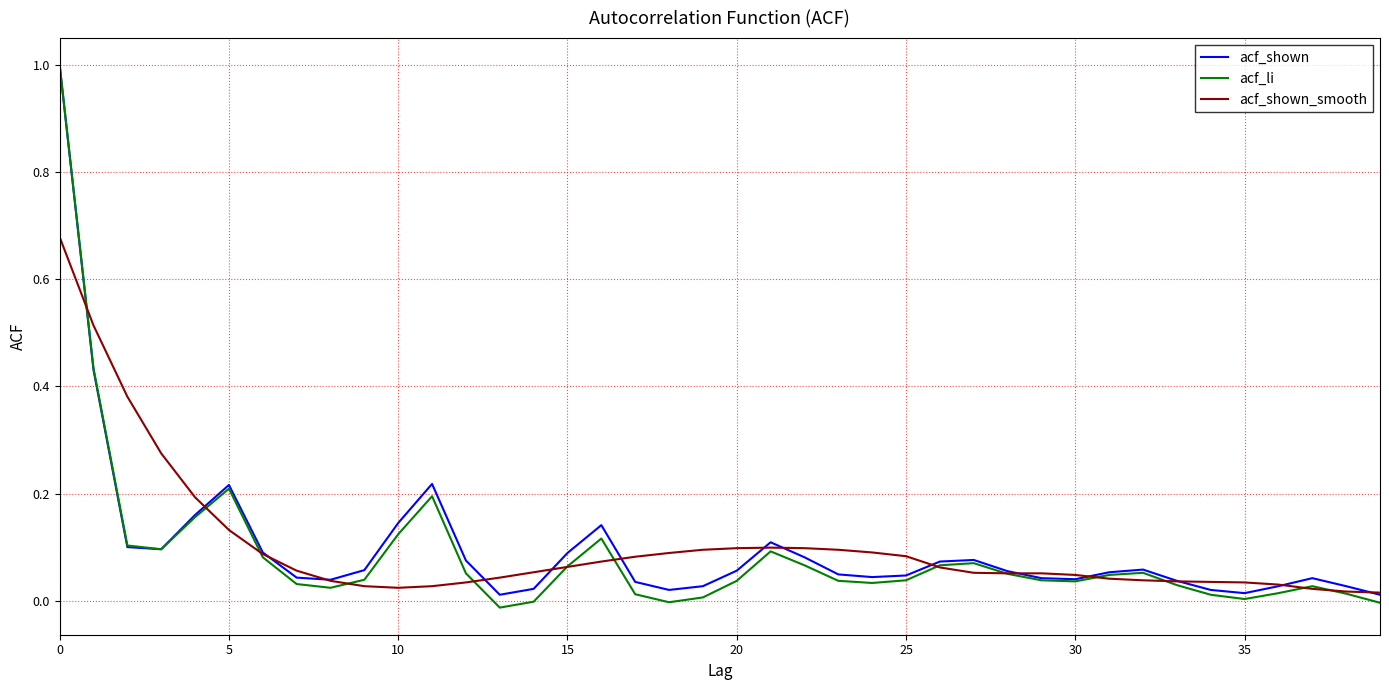

Which series has the largest range (max minus min)?

acf_li